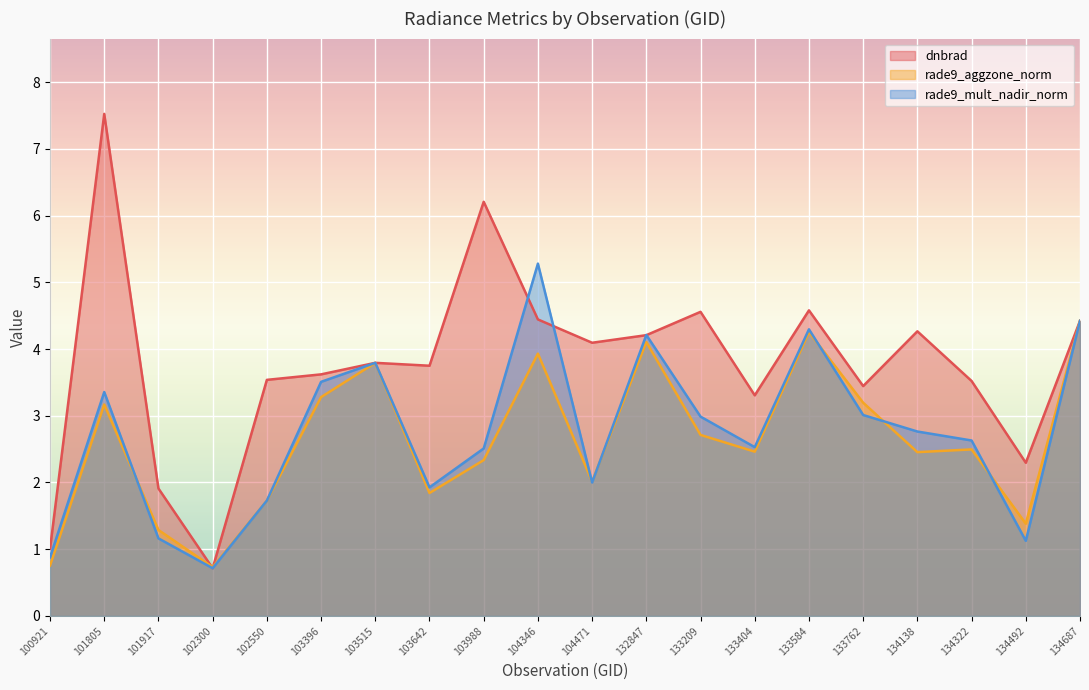

How many interior local valleys does the rade9_mult_nadir_norm series have?

5